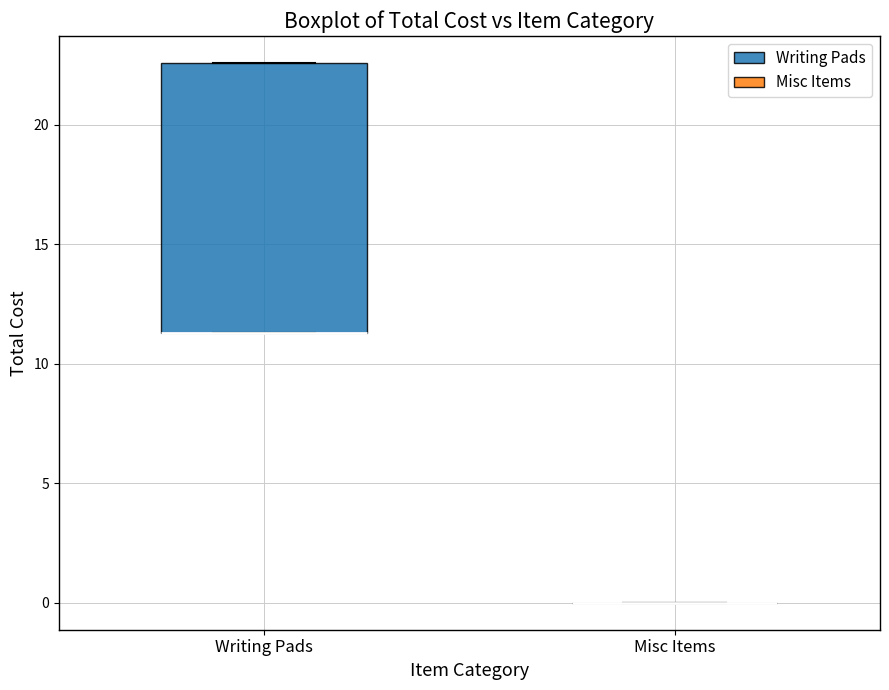

Reading left to right, transcribe this box plot: for each box, give where its median line is, the range the box spans, and where its two whiskers end, as read against the y-axis. The values are not printed on the chart, so give them approximately, as read against the axis.

Writing Pads: median 11.5 (drawn on the box's lower edge), box 11.5 to 22.5, whiskers 11.5 to 22.5
Misc Items: box collapsed to a line at 0.0, whiskers 0.0 to 0.0